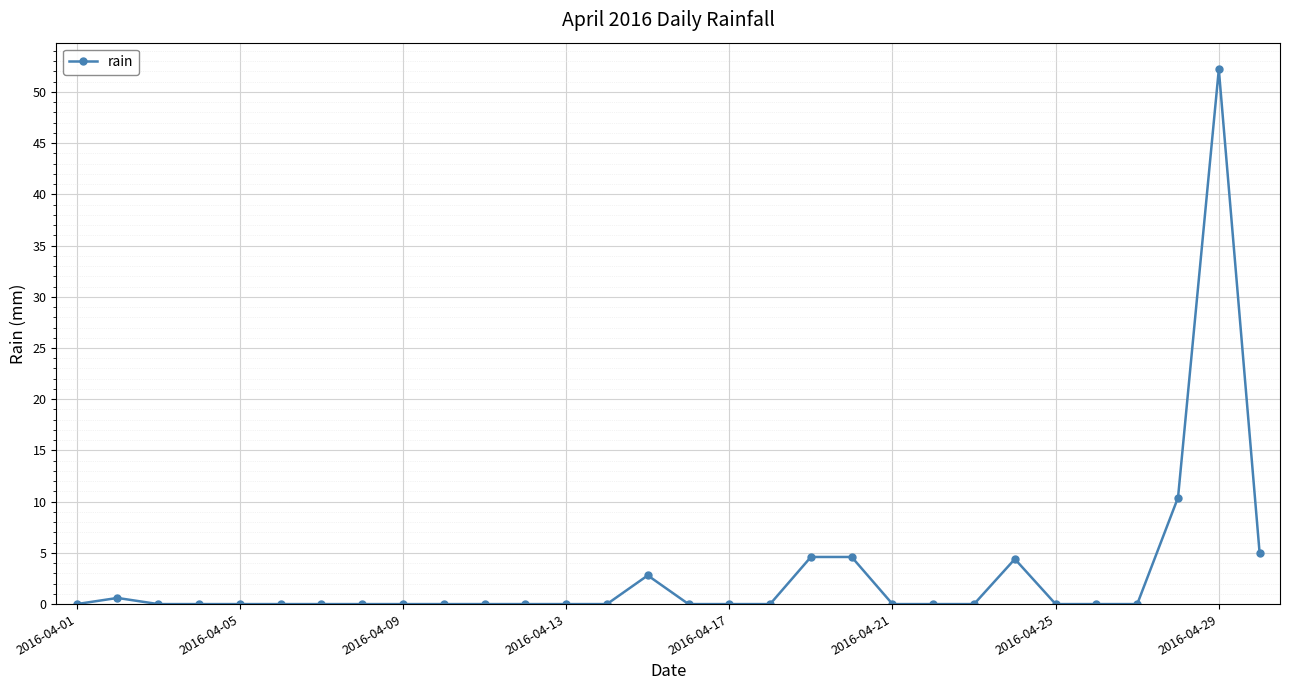

What is the maximum value shown in the chart?

52.2